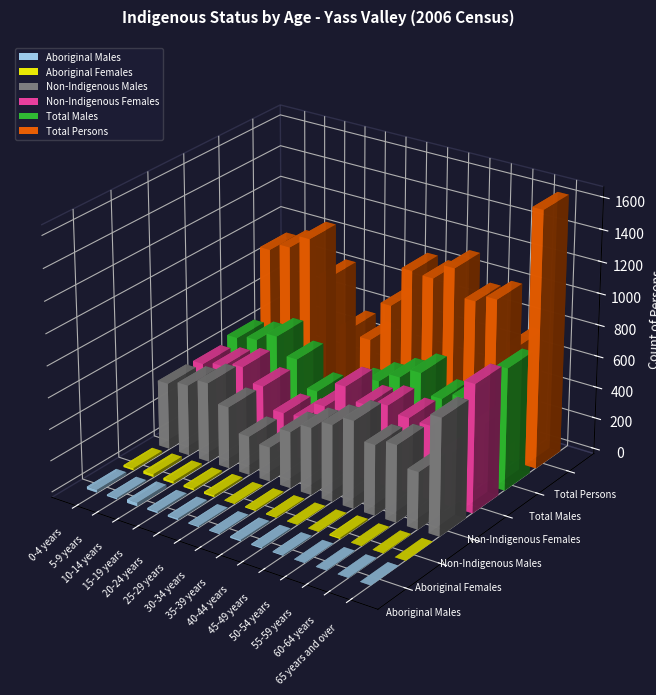

The Aboriginal Females series shows 5 at 10-14 years. True or false?

False